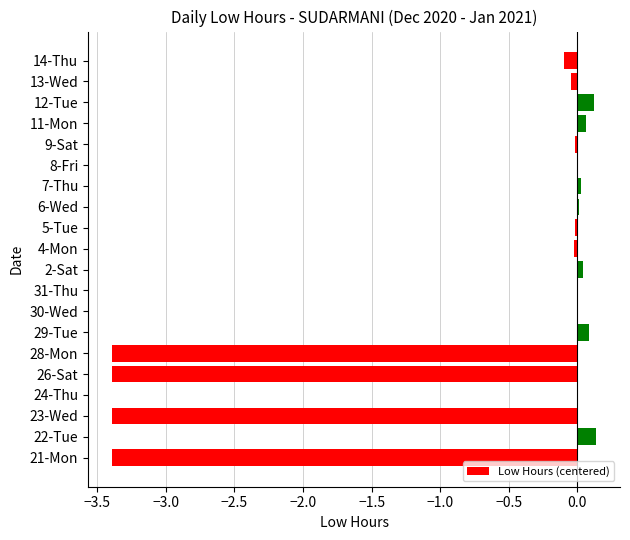

What is the change in value from 22-Tue to 26-Sat?

-3.5